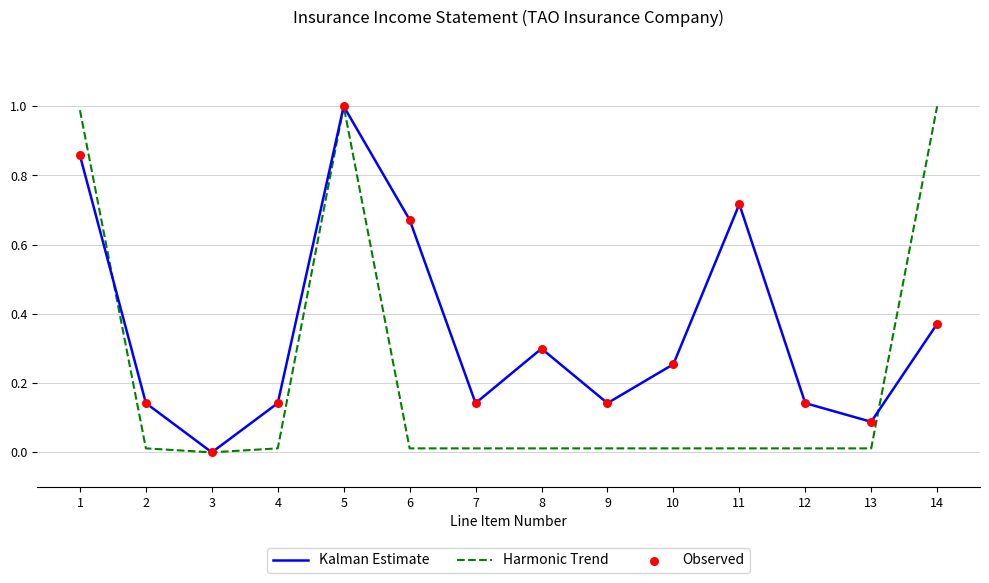

List the series in order of their overall mean, highest first.

Kalman Estimate, Harmonic Trend